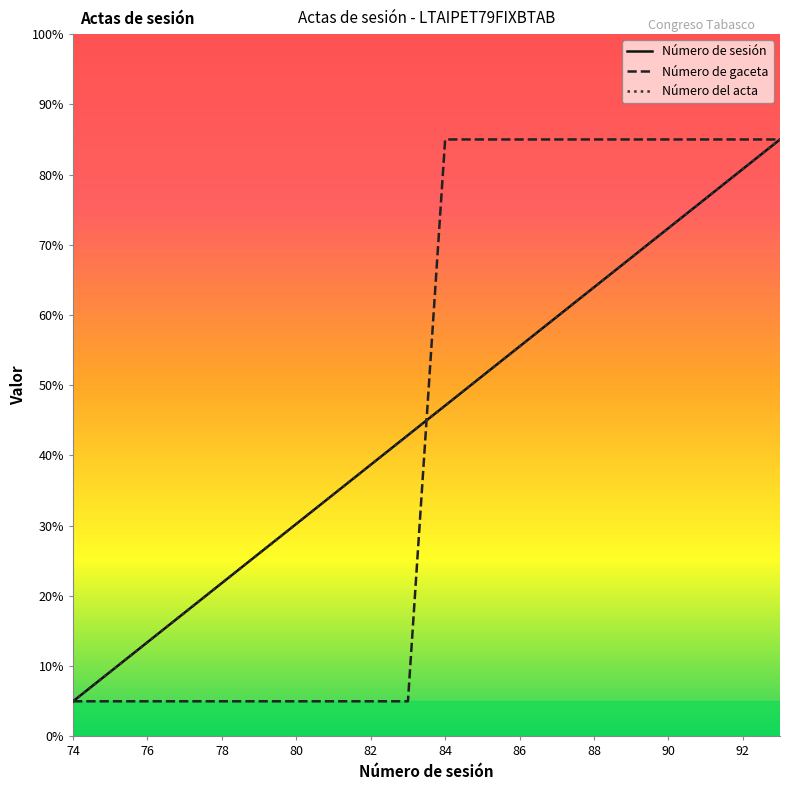

What is the smallest value displayed?

5.0